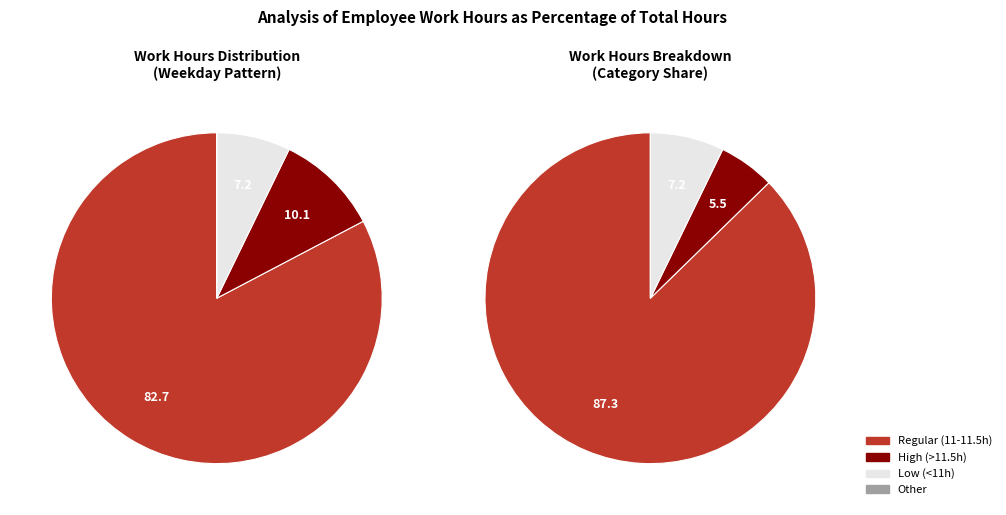

Do 4 and 15 together represent more than half of the pie?

No